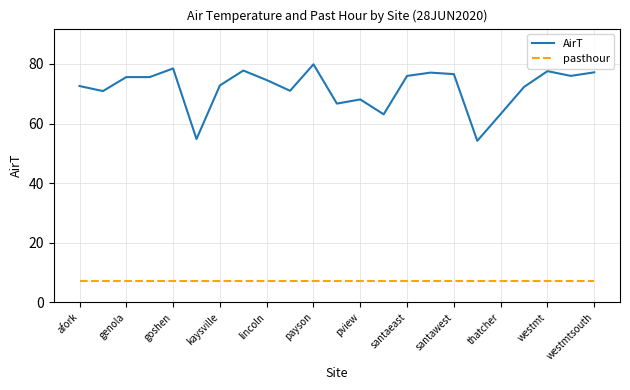

Which series has the largest range (max minus min)?

AirT